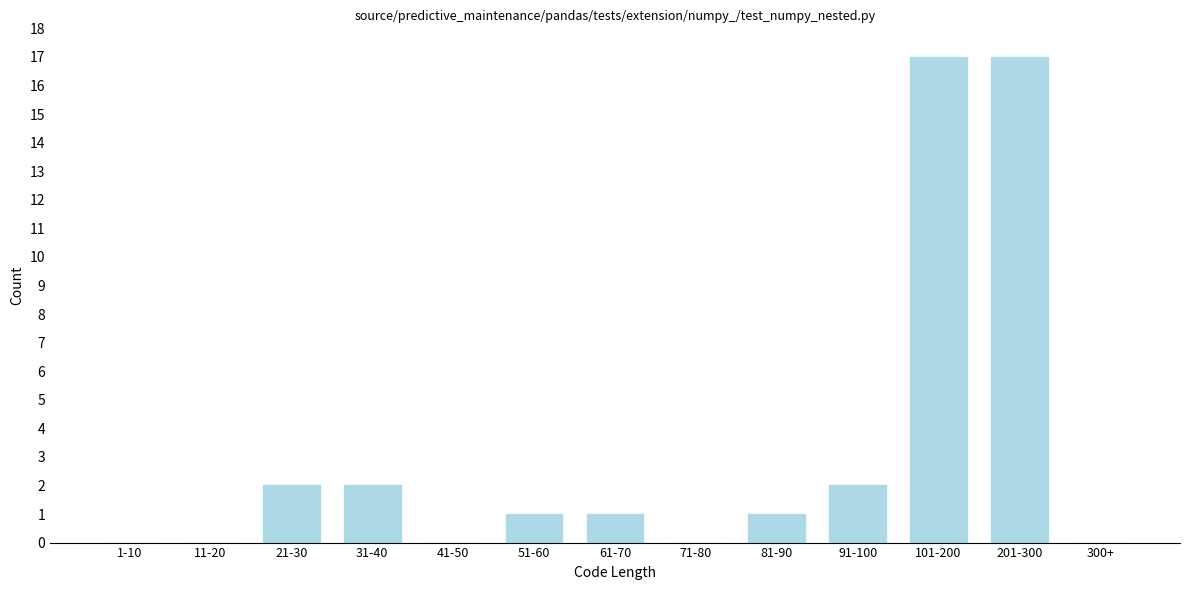

Reading left to right, extract all data points from this chart.

1-10=0	11-20=0	21-30=2	31-40=2	41-50=0	51-60=1	61-70=1	71-80=0	81-90=1	91-100=2	101-200=17	201-300=17	300+=0